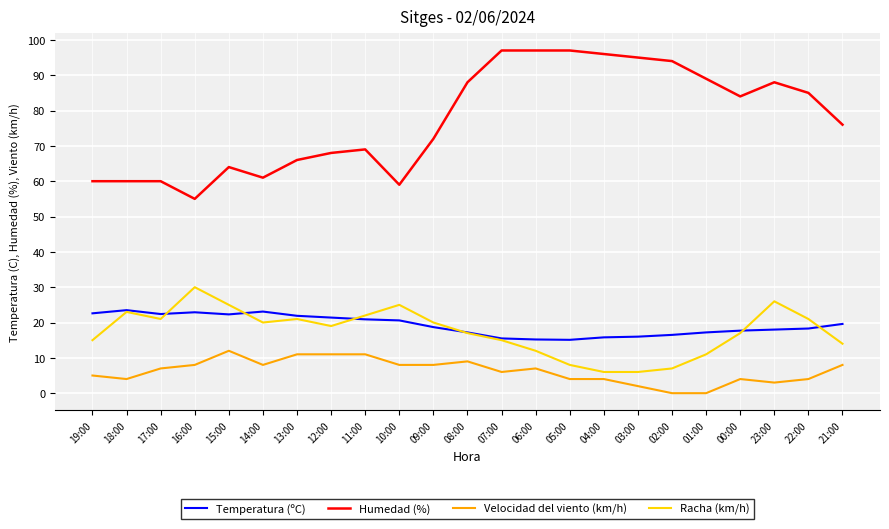

True or false: Velocidad del viento (km/h) and Temperatura (ºC) intersect in this chart.

False